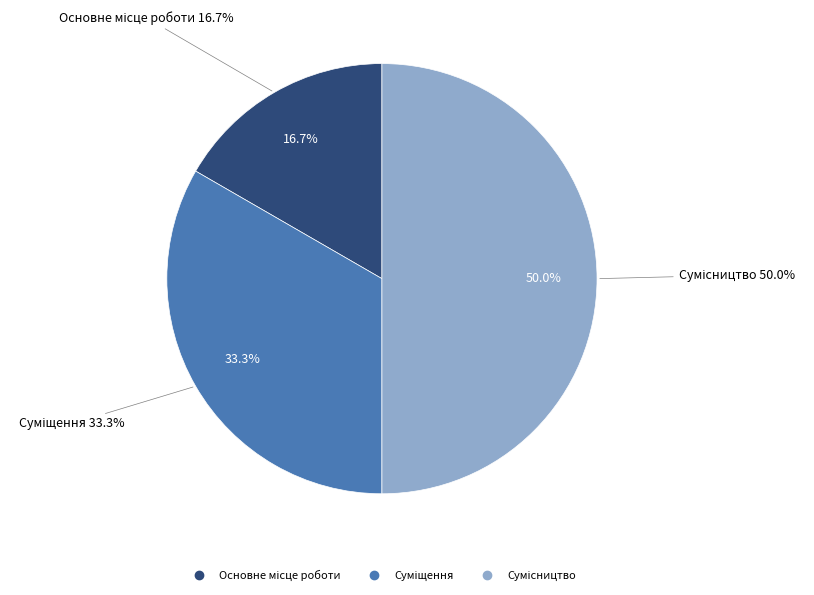

What is the ratio of the value at Сумісництво to the value at Суміщення?

1.5